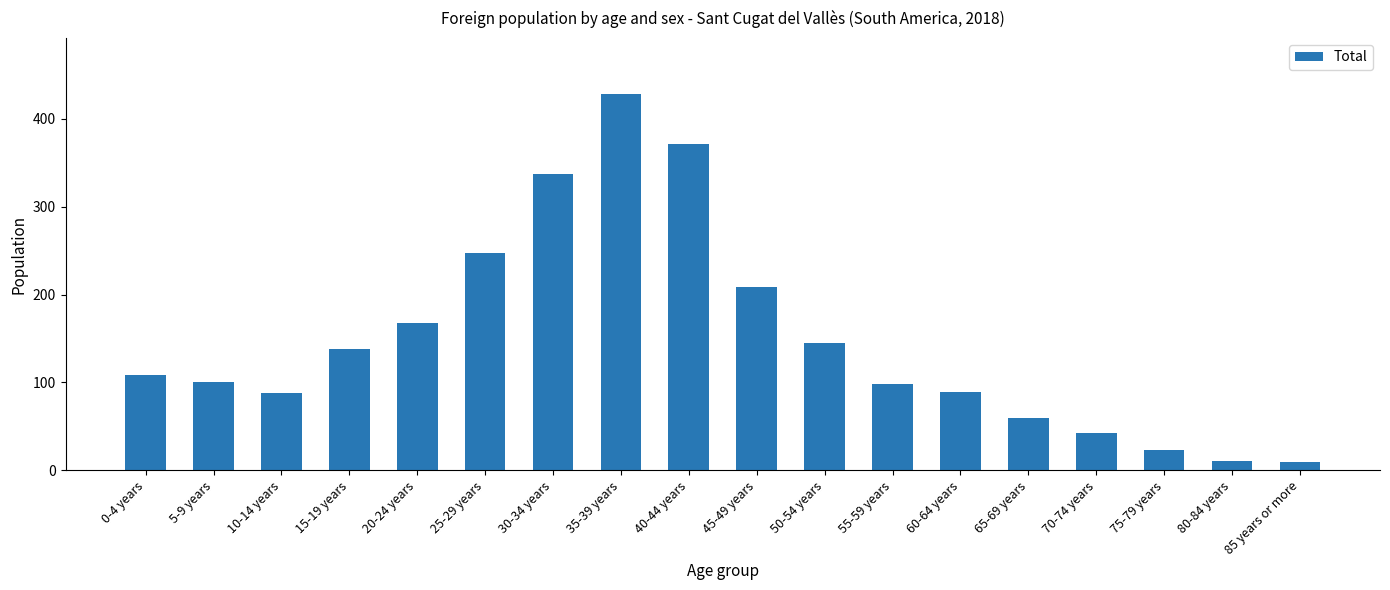

What position from the left is 80-84 years?

17